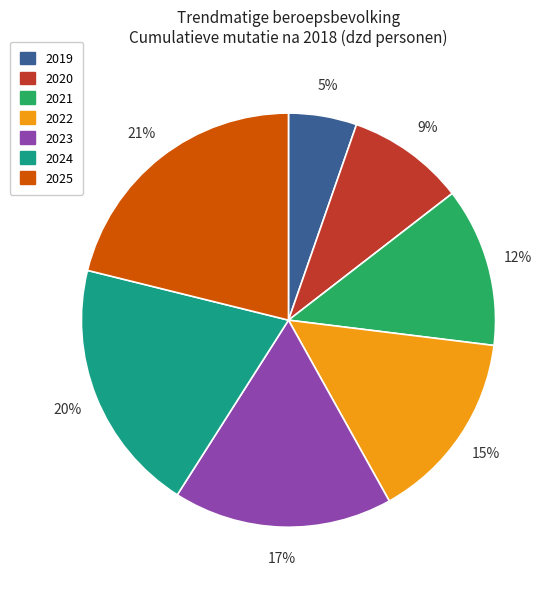

True or false: 2022 accounts for 29% of the total.

False